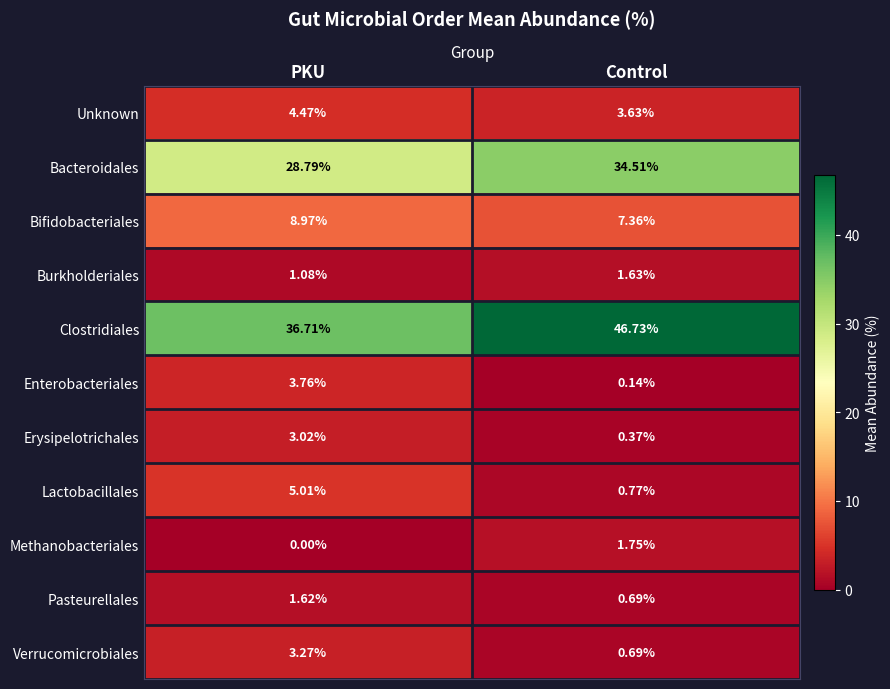

At PKU, list the series in order from largest to smallest.

Clostridiales, Bacteroidales, Bifidobacteriales, Lactobacillales, Unknown, Enterobacteriales, Verrucomicrobiales, Erysipelotrichales, Pasteurellales, Burkholderiales, Methanobacteriales